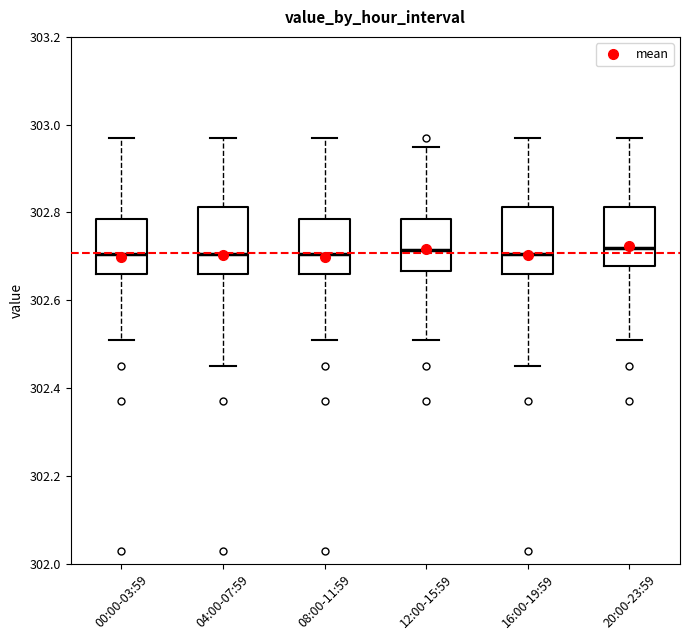

Where does the median line of the box for 16:00-19:59 sit on the y-axis? The values are not printed on the chart, so give them approximately, as read against the axis.

302.70